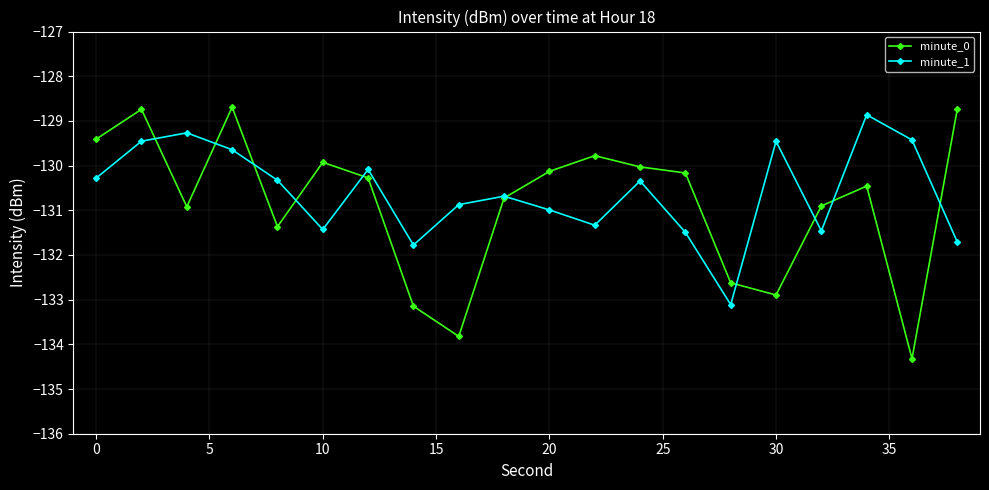

True or false: minute_0 has more than 2 points higher than both neighbors.

True